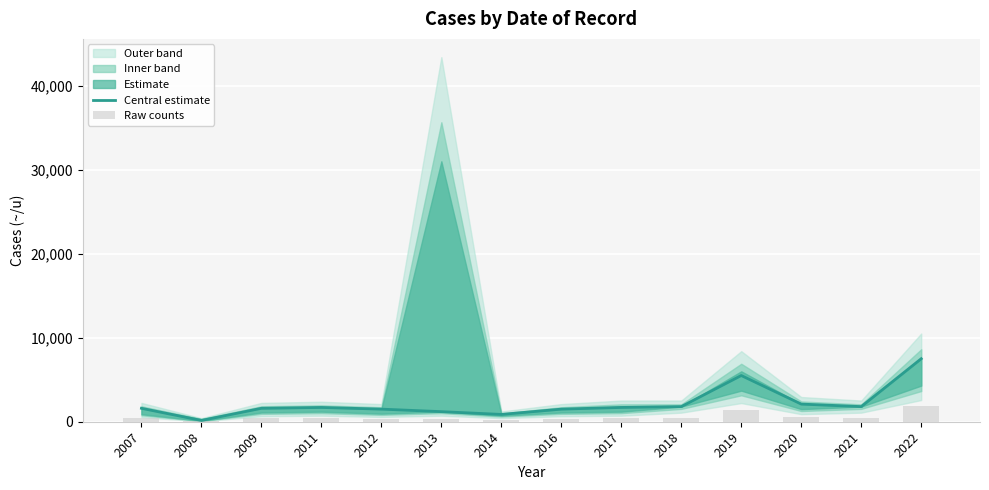

What is the value of the Raw counts bar at the 1st from the left?

400.0